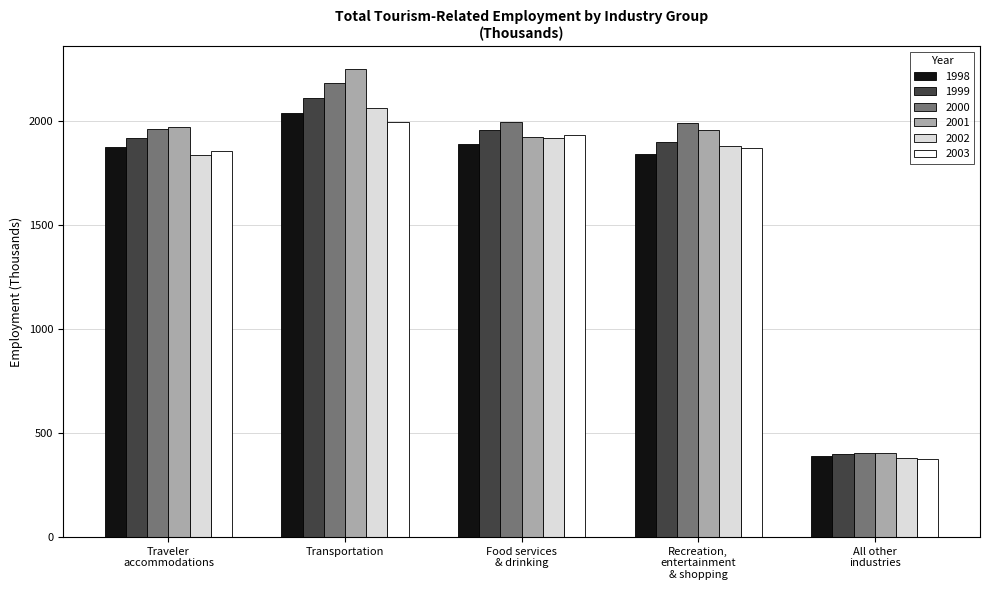

What is the total value across all series at Food services
& drinking?

11622.3